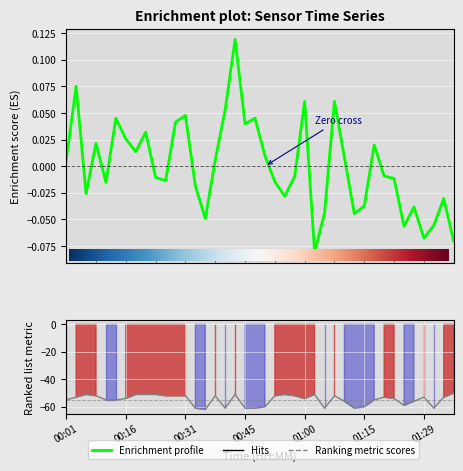

At which category does SDS_P1 reach its first local valley?

00:06